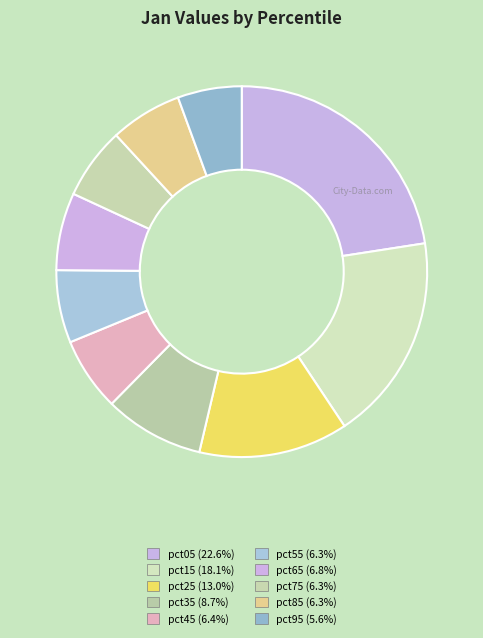

The pct75 slice represents 6% of the pie. True or false?

True